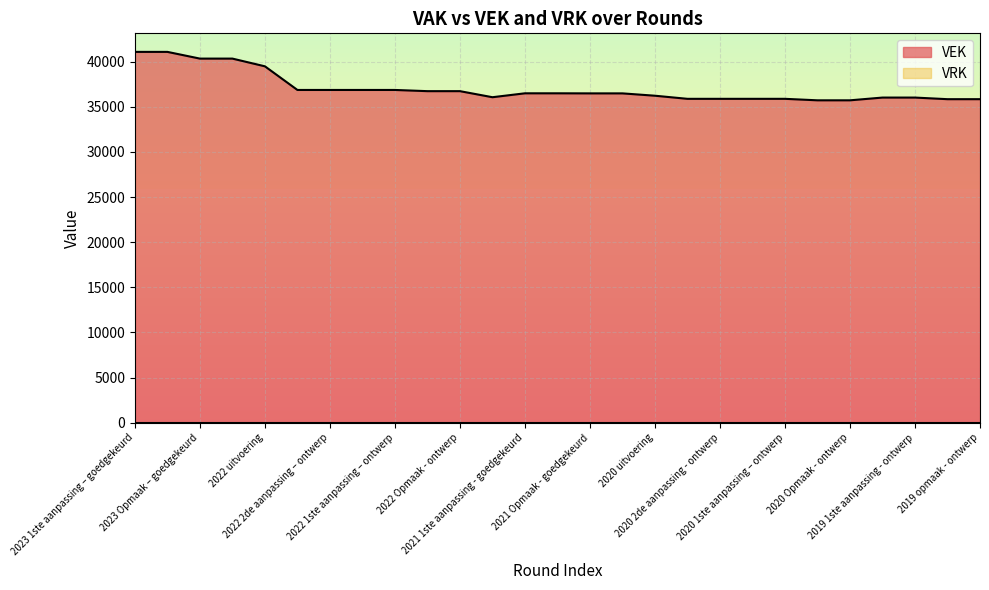

Reading right to left, transcribe all the data shown in this chart.

35830	35830	36008	36008	35704	35704	35869	35869	35869	35869	36213	36472	36472	36480	36480	36047	36718	36718	36851	36851	36851	36851	39468	40322	40322	41066	41066